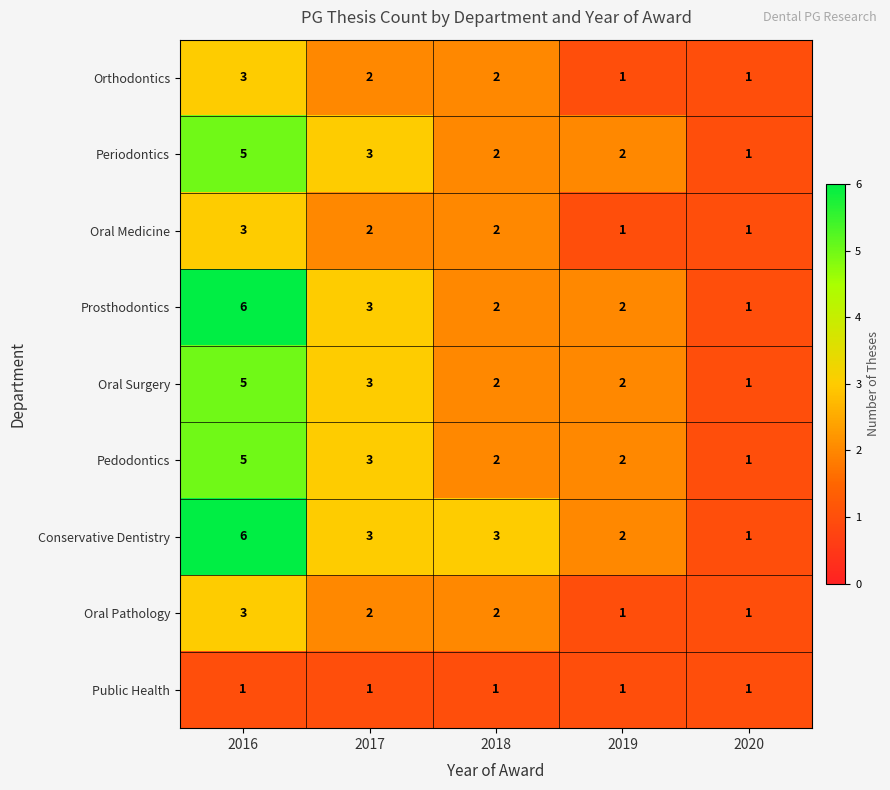

Between 2018 and 2020, which series saw the biggest shift?

Conservative Dentistry